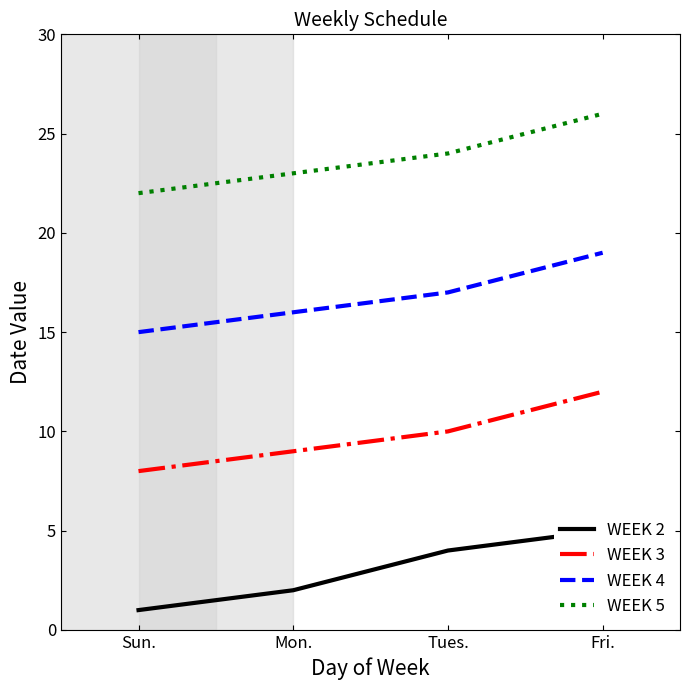

What are all the series names shown in the legend?

WEEK 2, WEEK 3, WEEK 4, WEEK 5